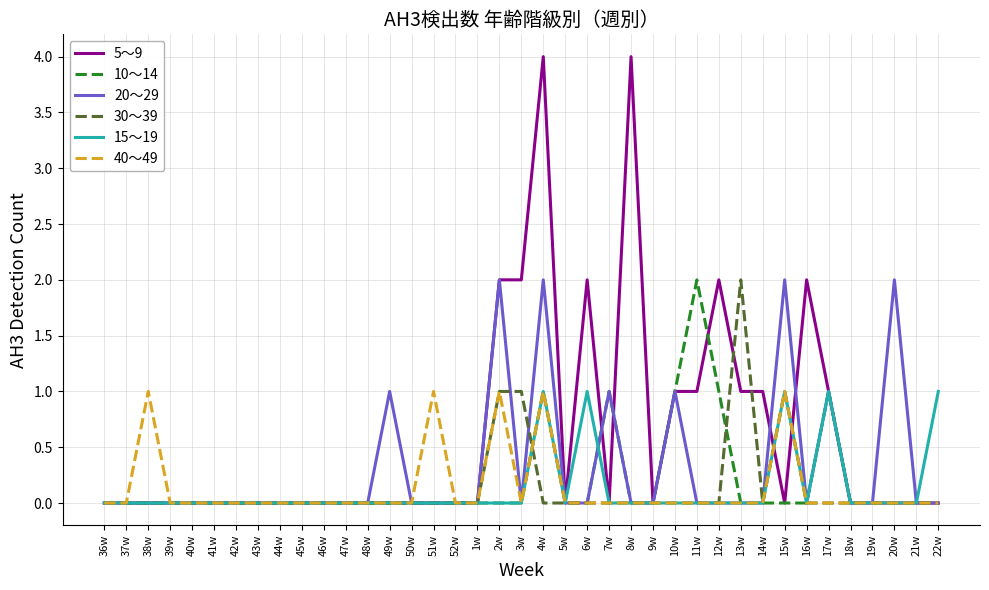

Which series has the largest total across all categories?

5〜9